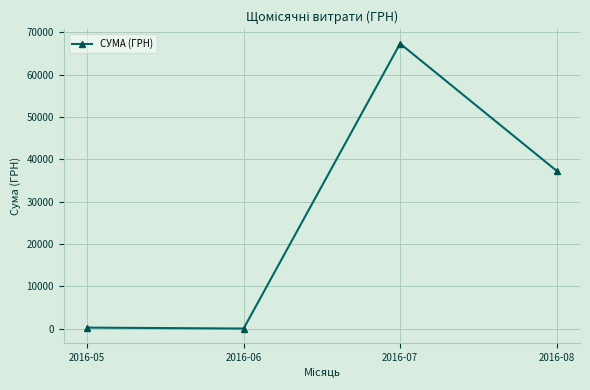

Where is the first local maximum?

2016-07